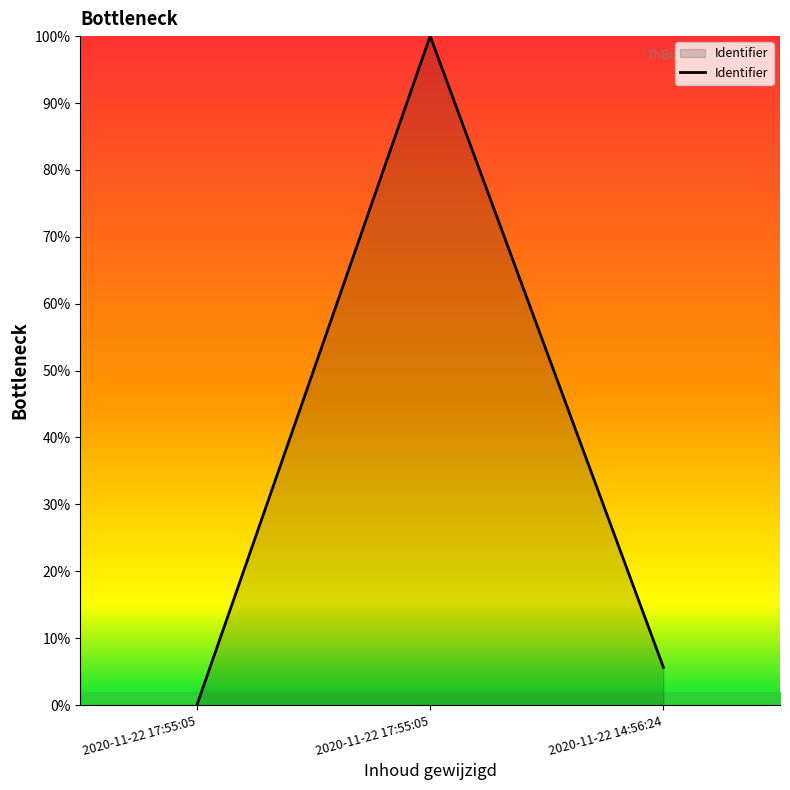

How many series are shown in this chart?

1